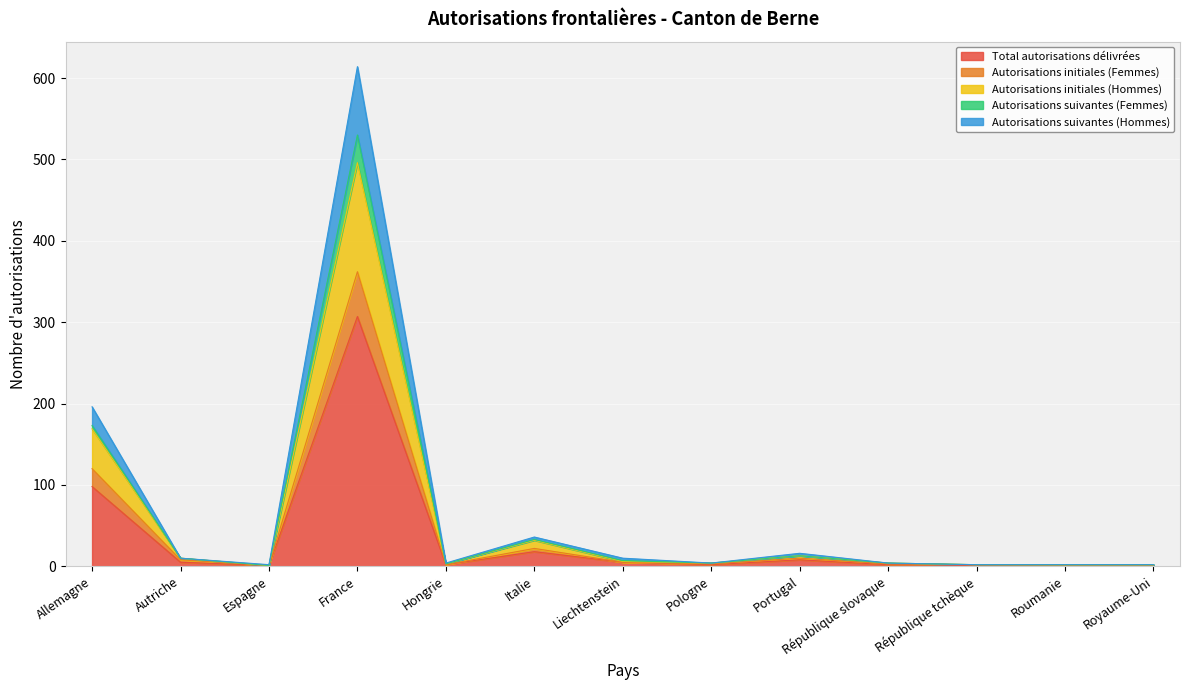

Where is the first local maximum for Autorisations suivantes (Hommes)?

France